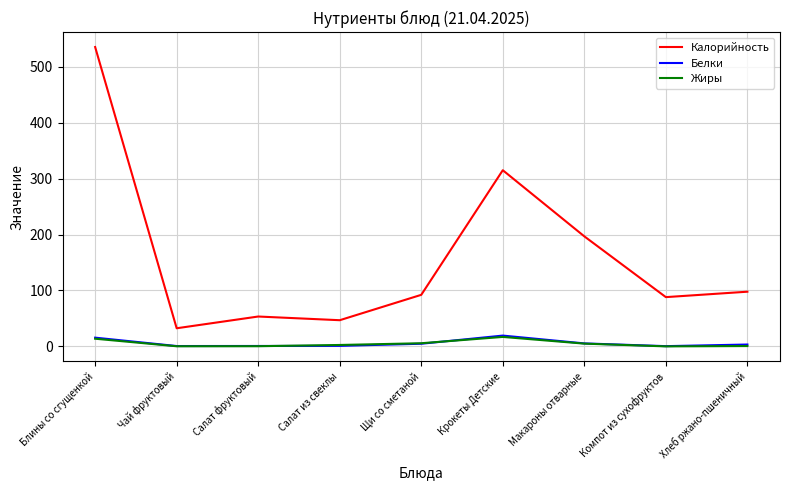

The value of Жиры at Крокеты Детские is 16.9. True or false?

True